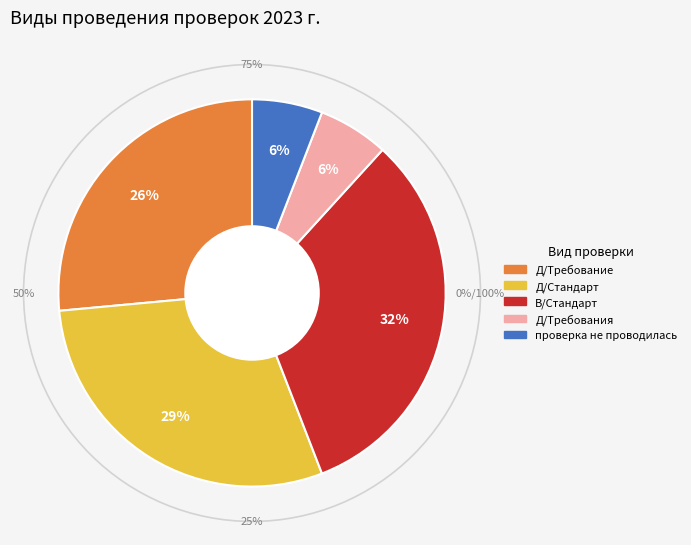

Is there a majority slice in this chart?

No